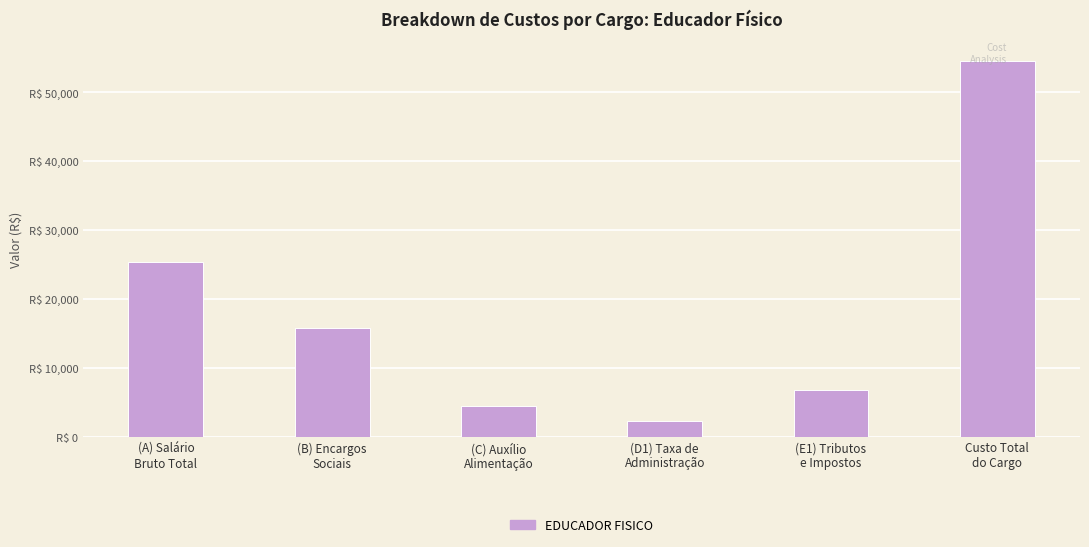

Reading left to right, list all the values displayed in this chart.

(A) Salário
Bruto Total=25340.0	(B) Encargos
Sociais=15710.8	(C) Auxílio
Alimentação=4400.0	(D1) Taxa de
Administração=2272.5	(E1) Tributos
e Impostos=6800.6	Custo Total
do Cargo=54523.9